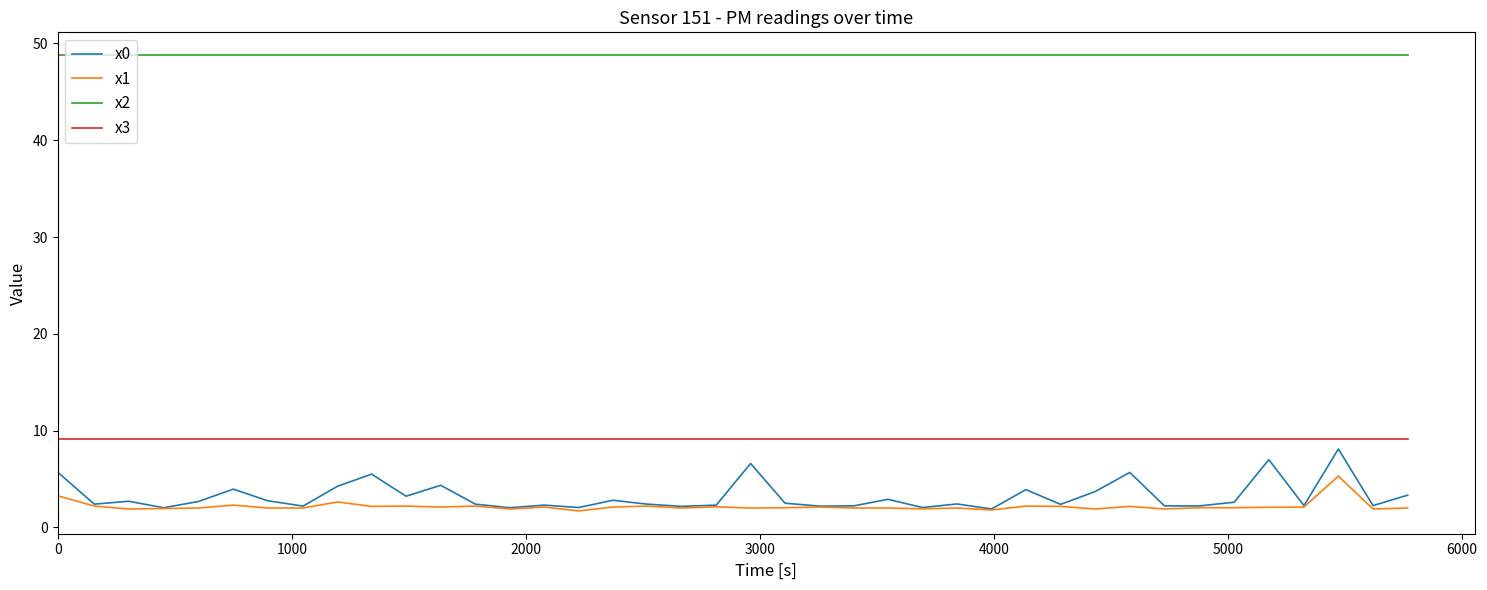

Which series has the widest spread of values?

x0